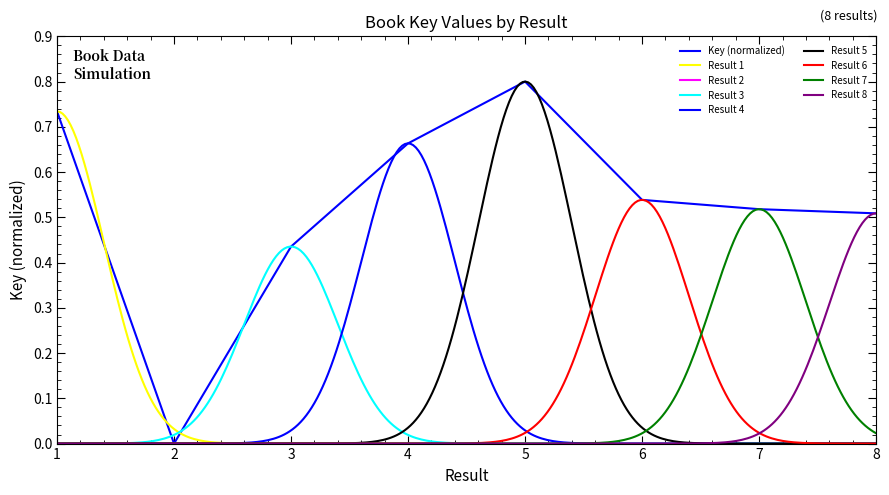

Rank the categories by value from highest to lowest.

5, 1, 4, 6, 7, 8, 3, 2